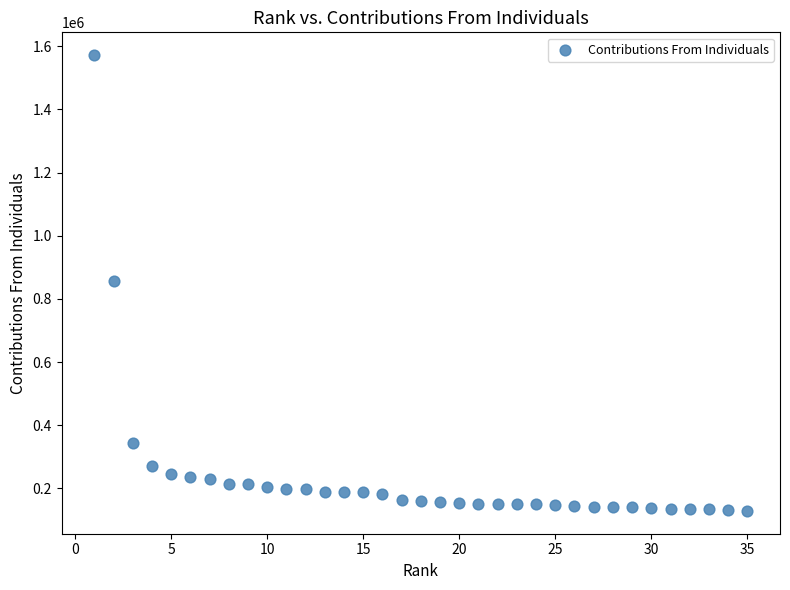

What is the range of Y values (max minus min)?

1443018